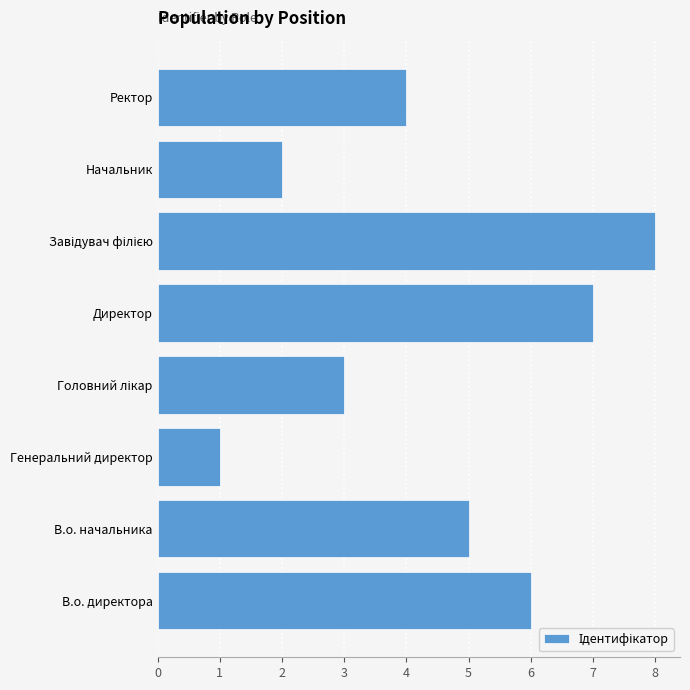

Reading top to bottom, list all the values displayed in this chart.

4	2	8	7	3	1	5	6